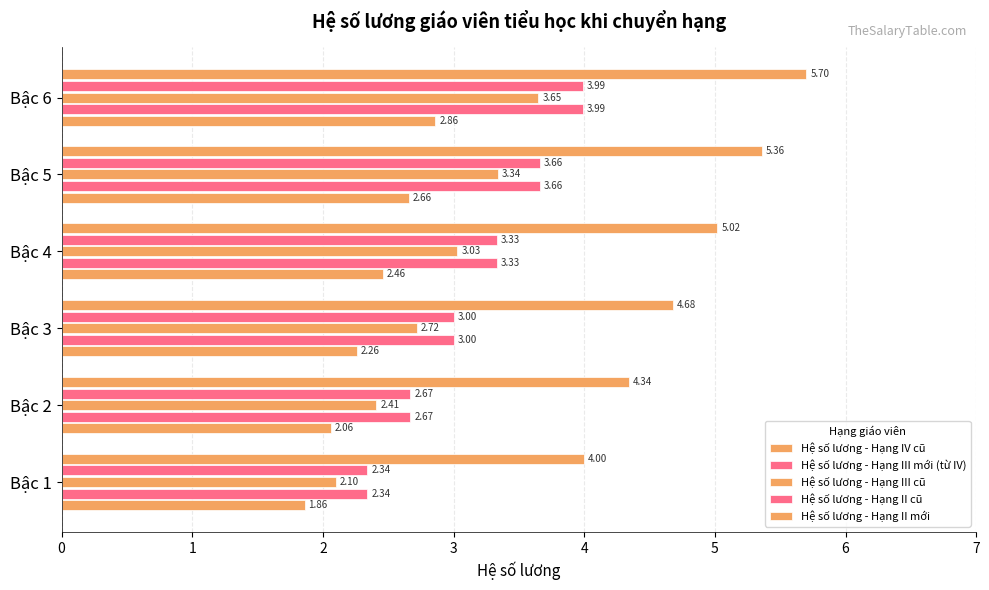

Count the number of categories in the chart.

6